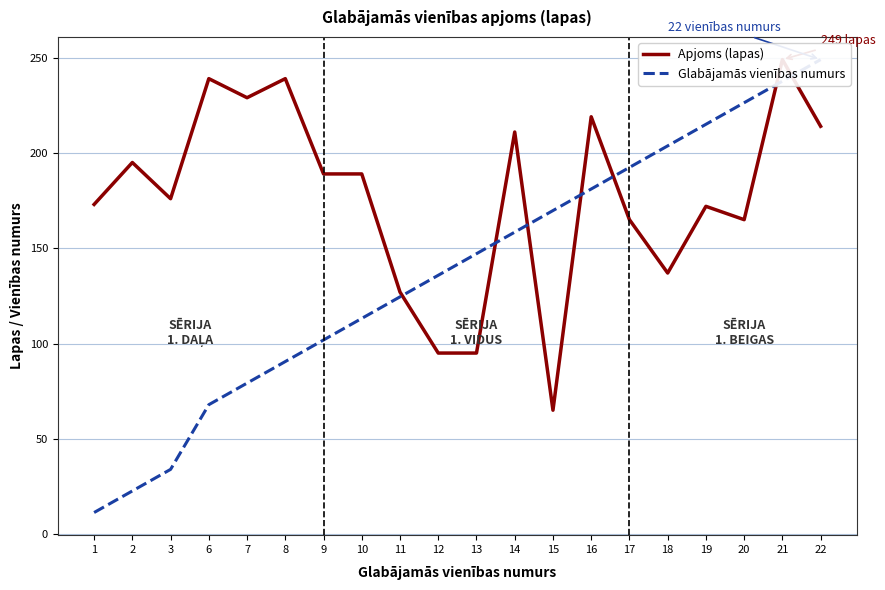

Rank the categories by Glabājamās vienības numurs value from lowest to highest.

1, 2, 3, 6, 7, 8, 9, 10, 11, 12, 13, 14, 15, 16, 17, 18, 19, 20, 21, 22